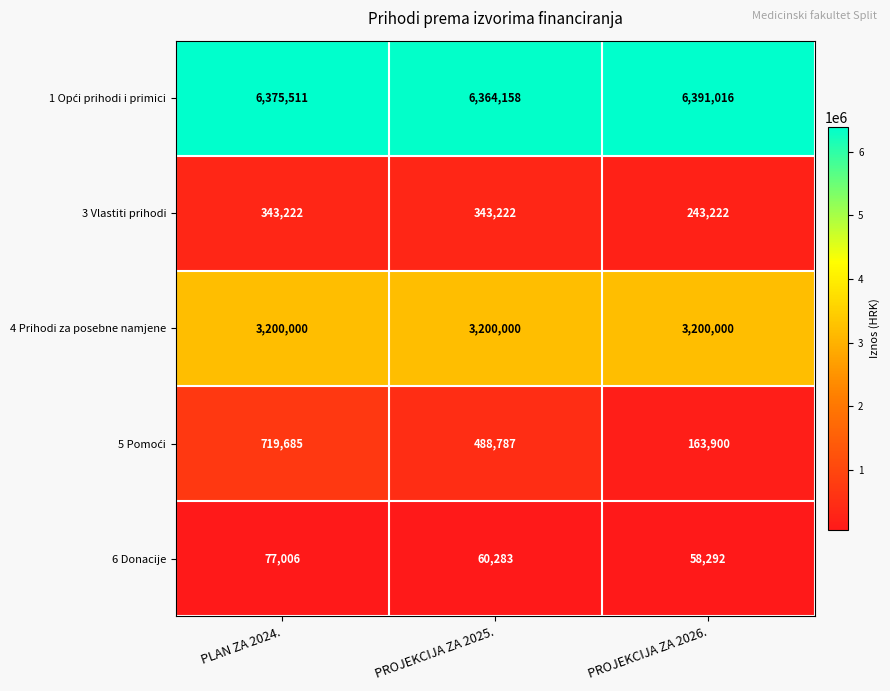

What is the total value across all series at PLAN ZA 2024.?

10715424